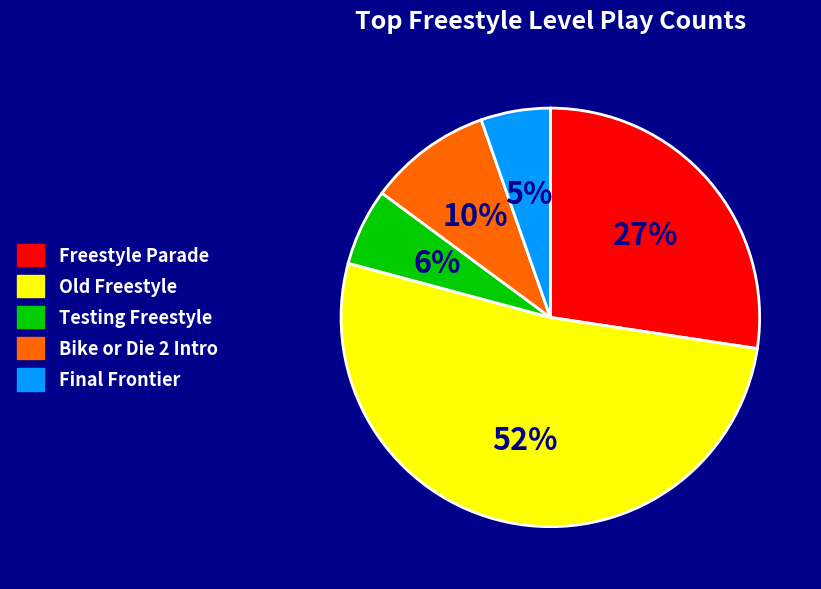

What is the largest slice in the pie chart?

Old Freestyle